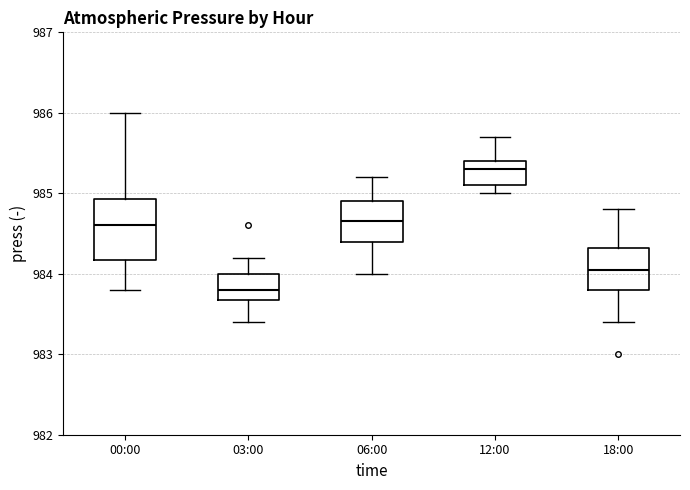

Reading left to right, transcribe this box plot: for each box, give where its median line is, the range the box spans, and where its two whiskers end, as read against the y-axis. The values are not printed on the chart, so give them approximately, as read against the axis.

00:00: median 984.6, box 984.2 to 984.9, whiskers 983.8 to 986.0
03:00: median 983.8, box 983.7 to 984.0, whiskers 983.4 to 984.2
06:00: median 984.7, box 984.4 to 984.9, whiskers 984.0 to 985.2
12:00: median 985.3, box 985.1 to 985.4, whiskers 985.0 to 985.7
18:00: median 984.1, box 983.8 to 984.3, whiskers 983.4 to 984.8